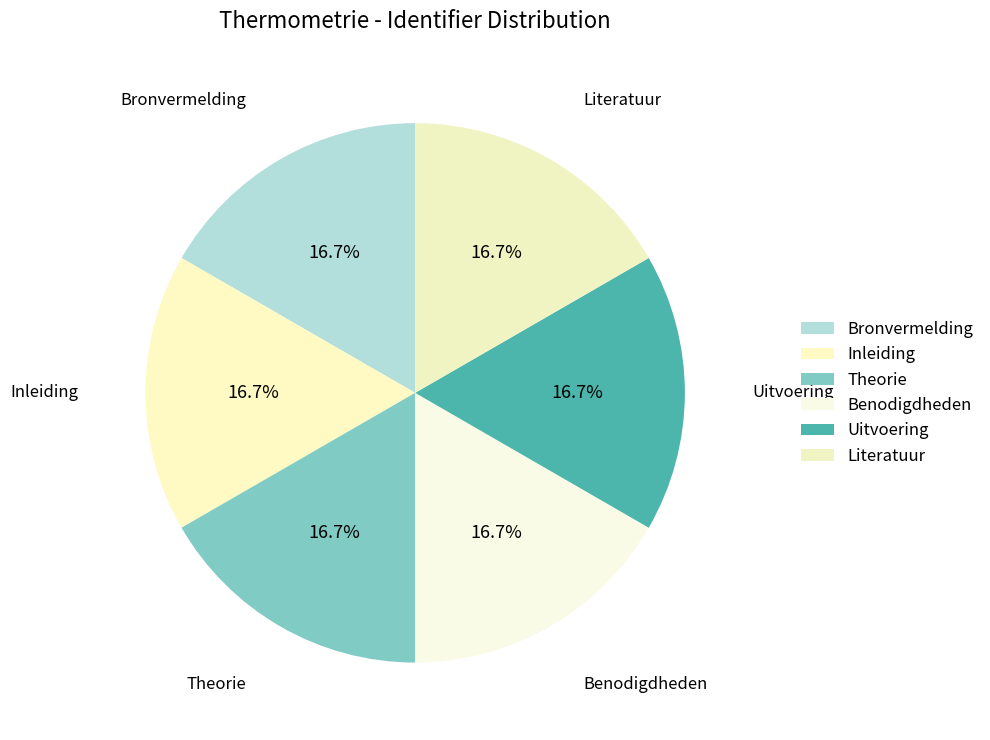

Approximately how many times larger is the value at Uitvoering compared to Inleiding?

1.0